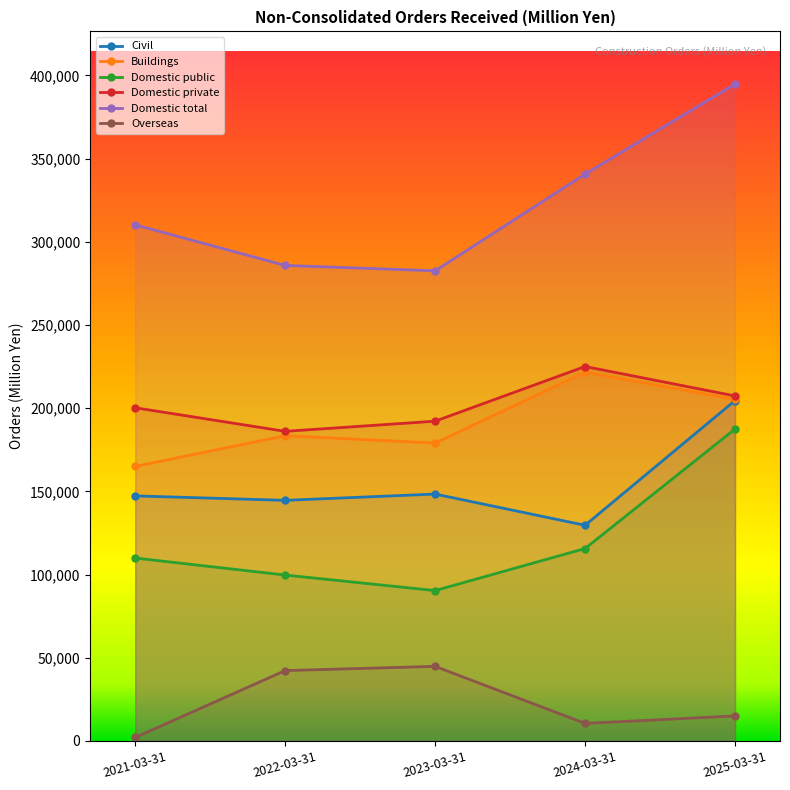

What is the difference between the highest and lowest values at 2024-03-31?

330174